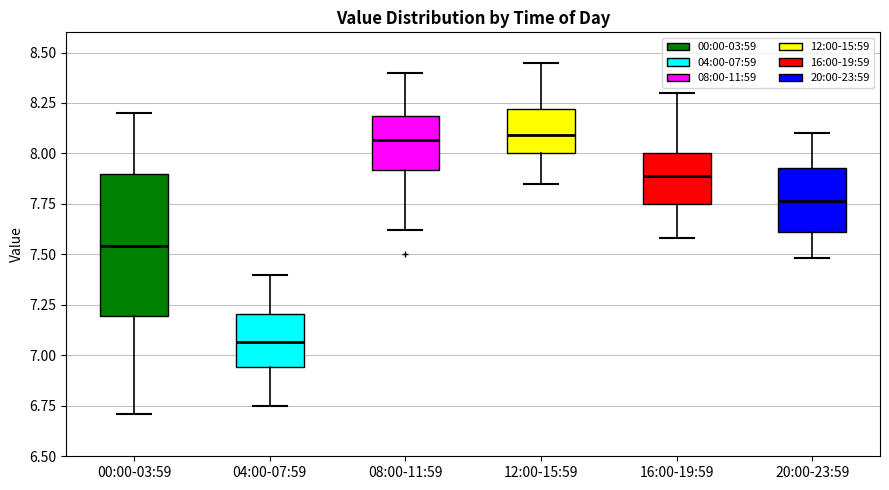

Where does the lower whisker of the box for 04:00-07:59 end on the y-axis? The values are not printed on the chart, so give them approximately, as read against the axis.

6.75